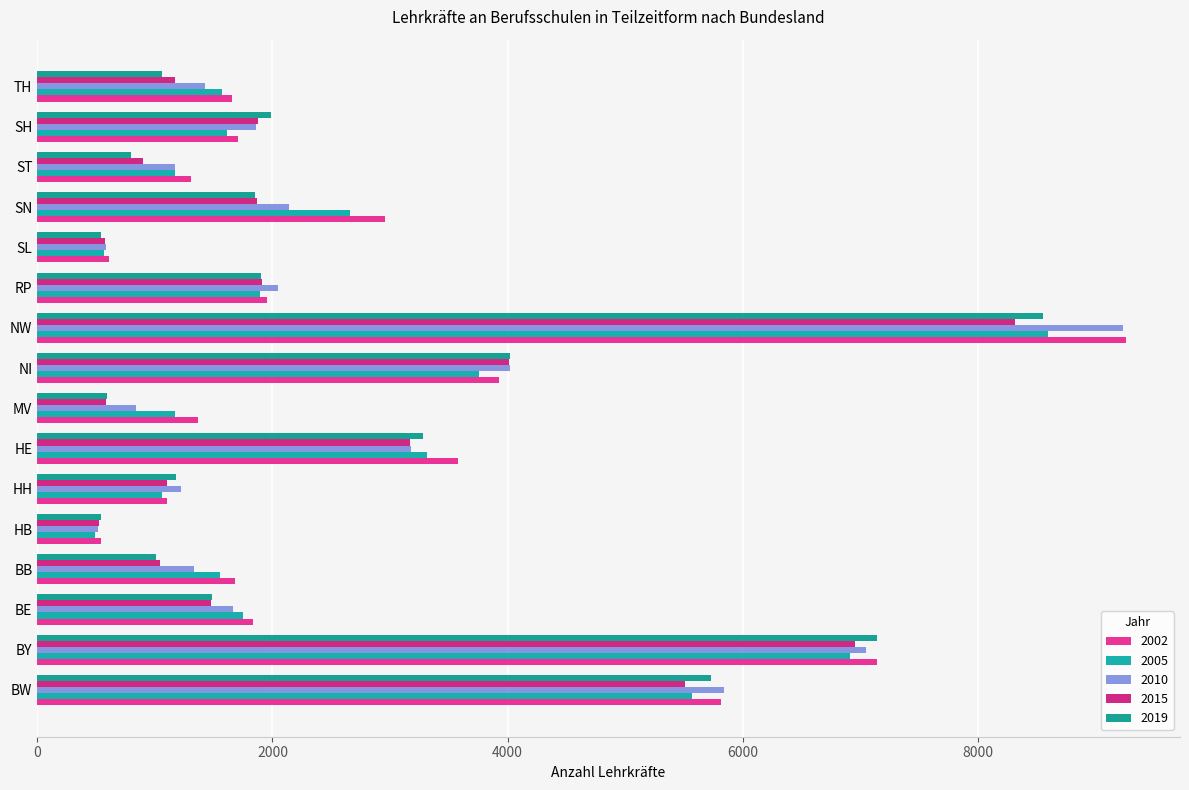

How many categories are shown in the chart?

16